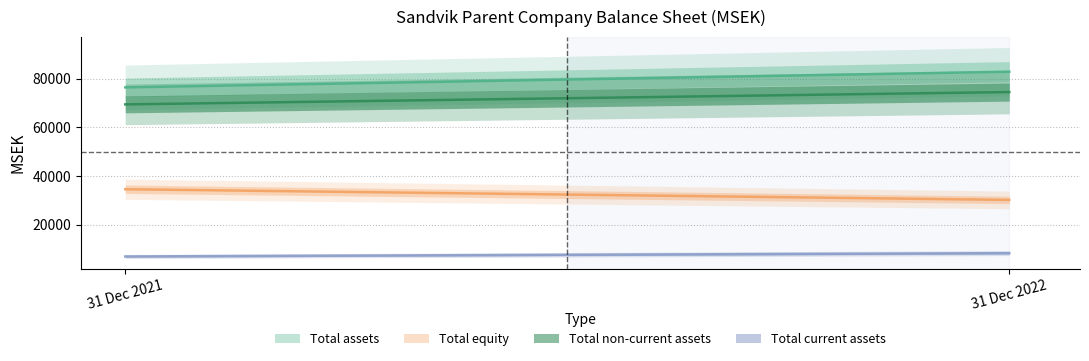

List the labels in order of Total equity value, largest first.

31 Dec 2021, 31 Dec 2022